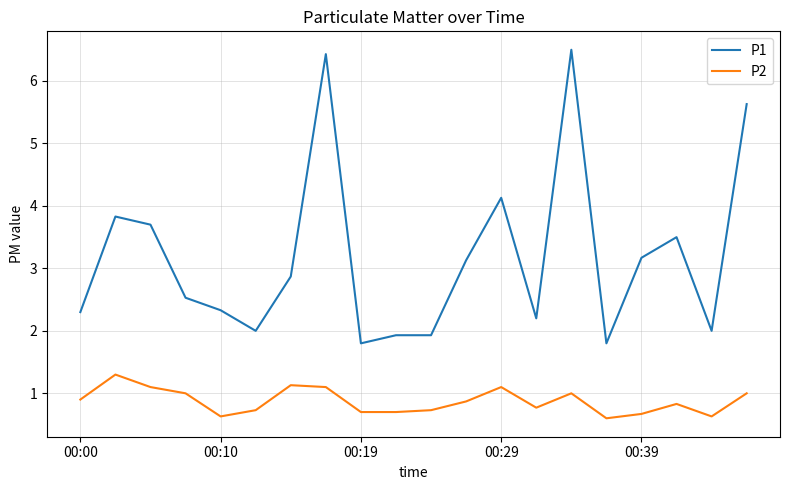

True or false: P2 has more than 2 points higher than both neighbors.

True